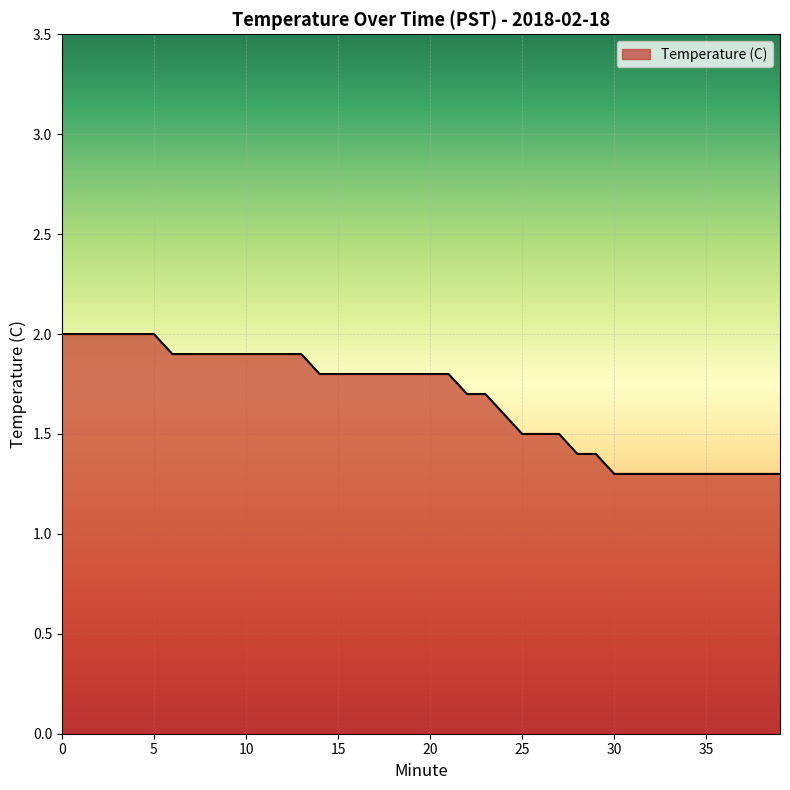

How many categories are shown in the chart?

40